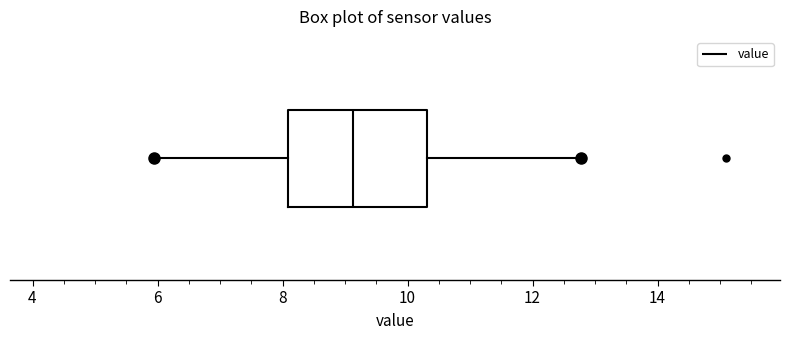

Read this box plot against the x-axis: the position of the median line, the range covered by the box, and the ends of both whiskers. The values are not printed on the chart, so give them approximately, as read against the axis.

median 9.2, box 8.0 to 10.4, whiskers 6.0 to 12.8